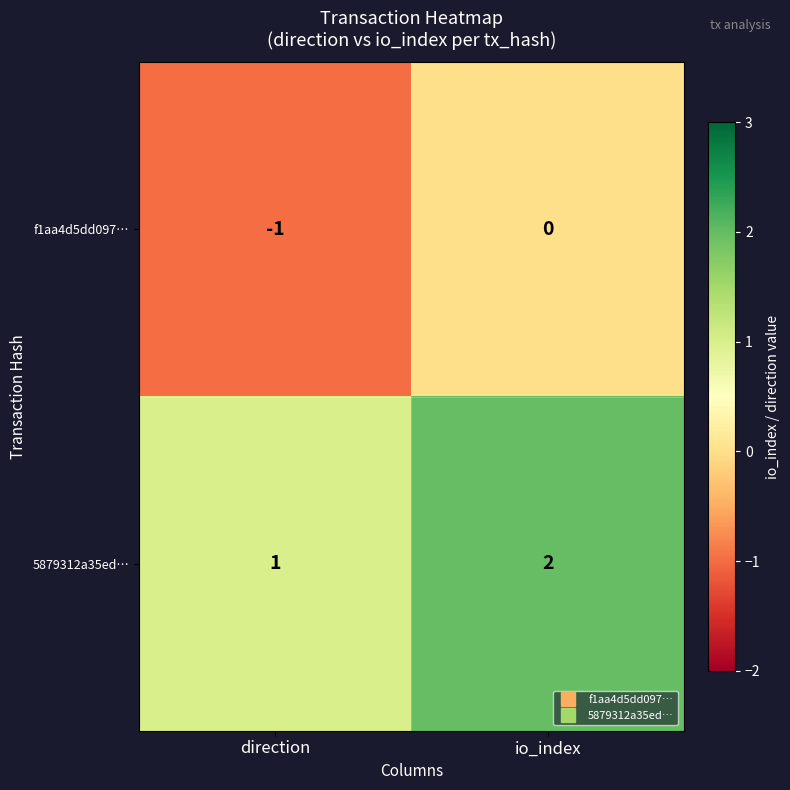

At which category is the sum across all series the highest?

io_index